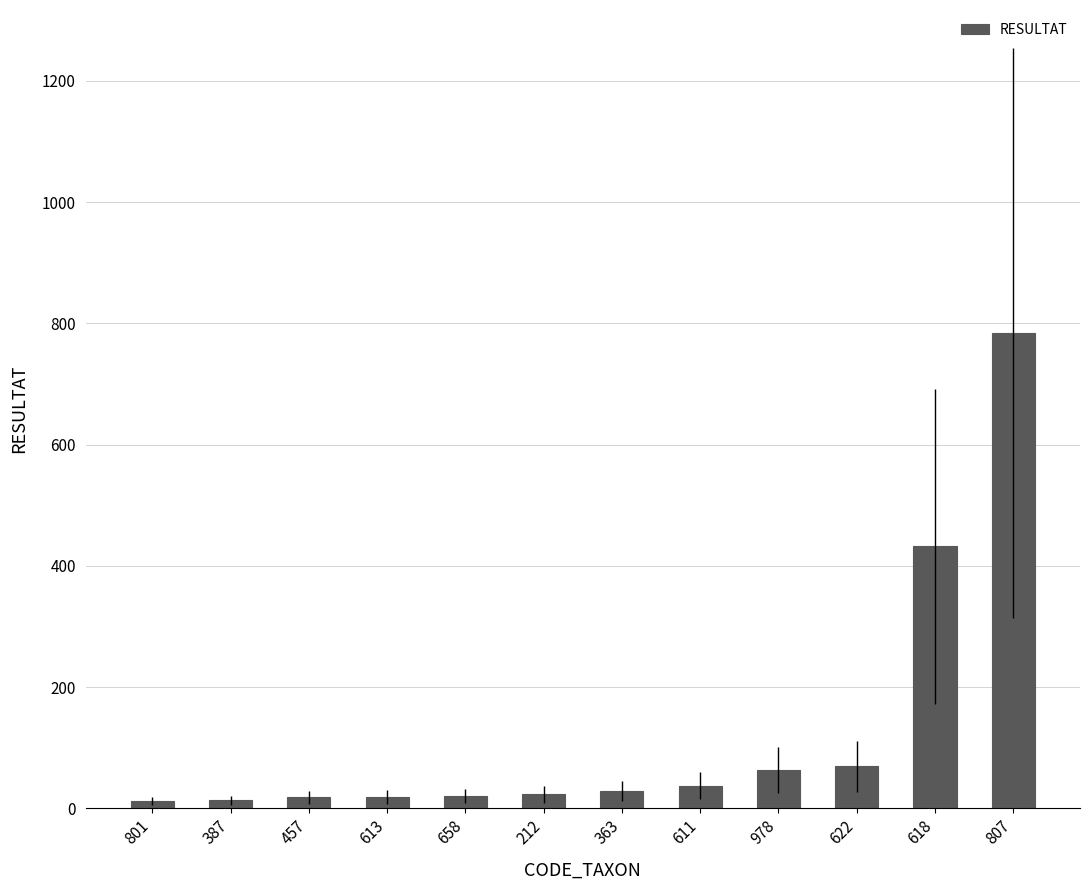

What is the label of the 7th bar from the right?

212